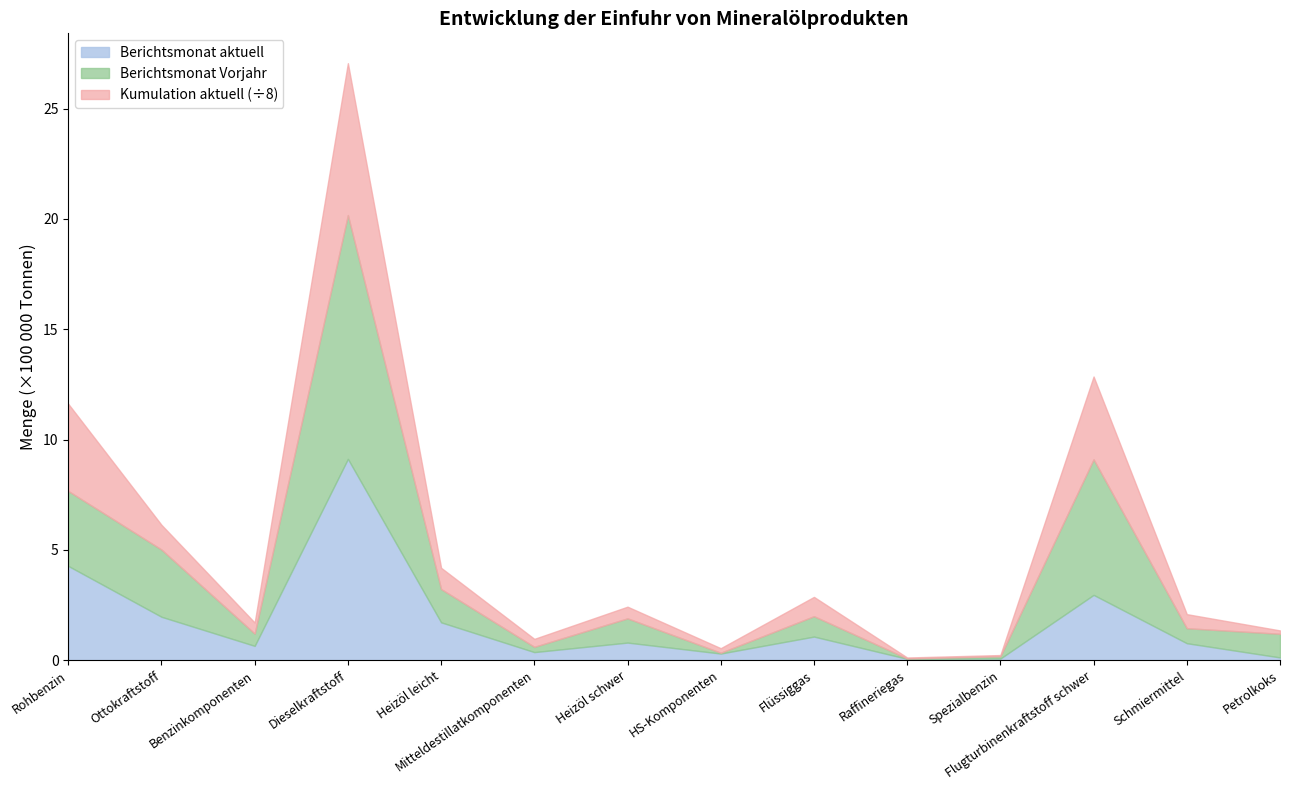

Reading left to right, extract all data points from this chart.

Berichtsmonat aktuell: Rohbenzin=426885	Ottokraftstoff=196443	Benzinkomponenten=64574	Dieselkraftstoff=912171	Heizöl leicht=171280	Mitteldestillatkomponenten=36322	Heizöl schwer=79463	HS-Komponenten=29807	Flüssiggas=106664	Raffineriegas=5880	Spezialbenzin=7093	Flugturbinenkraftstoff schwer=295682	Schmiermittel=76632	Petrolkoks=12141
Berichtsmonat Vorjahr: Rohbenzin=339877	Ottokraftstoff=304795	Benzinkomponenten=55652	Dieselkraftstoff=1105309	Heizöl leicht=150866	Mitteldestillatkomponenten=23835	Heizöl schwer=109840	HS-Komponenten=3594	Flüssiggas=92440	Raffineriegas=1687	Spezialbenzin=10286	Flugturbinenkraftstoff schwer=614663	Schmiermittel=68022	Petrolkoks=107184
Kumulation aktuell: Rohbenzin=3162057	Ottokraftstoff=896797	Benzinkomponenten=399612	Dieselkraftstoff=5508047	Heizöl leicht=771544	Mitteldestillatkomponenten=289355	Heizöl schwer=423324	HS-Komponenten=165346	Flüssiggas=700173	Raffineriegas=34444	Spezialbenzin=44461	Flugturbinenkraftstoff schwer=3002473	Schmiermittel=509925	Petrolkoks=122470